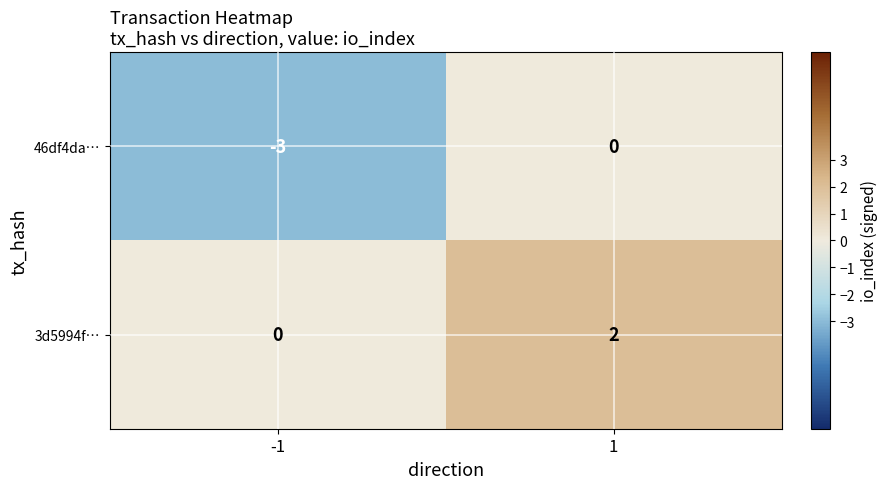

What is the greatest value displayed?

2